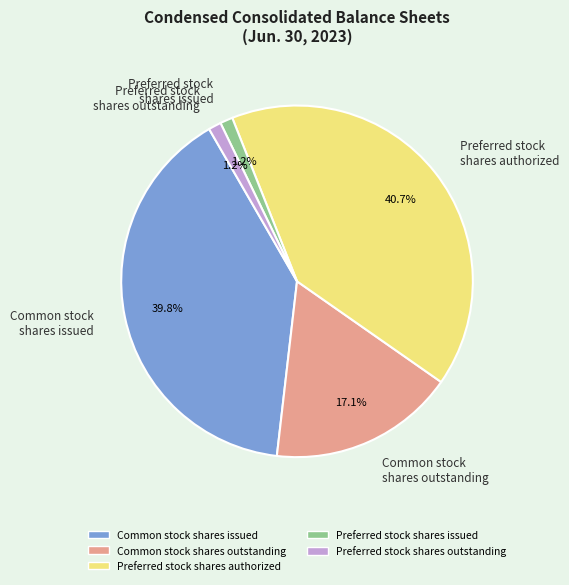

Which category has the biggest portion of the pie?

Preferred stock shares authorized